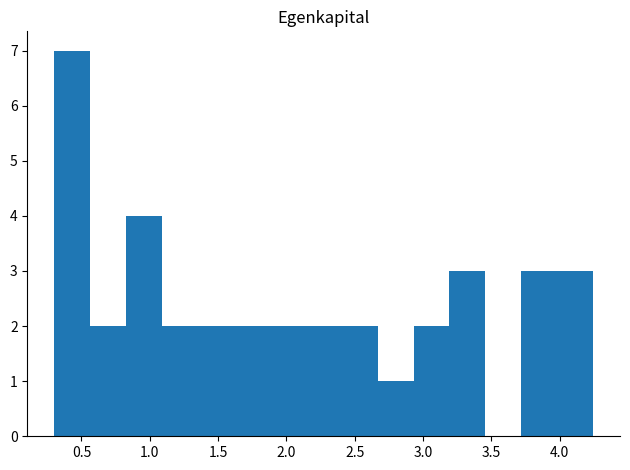

Over which range of the x-axis is the bar tallest?

0.30 to 0.55